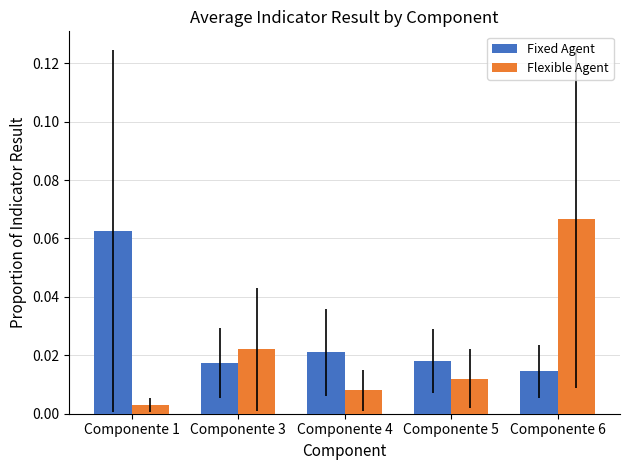

What are all the series names shown in the legend?

Fixed Agent, Flexible Agent